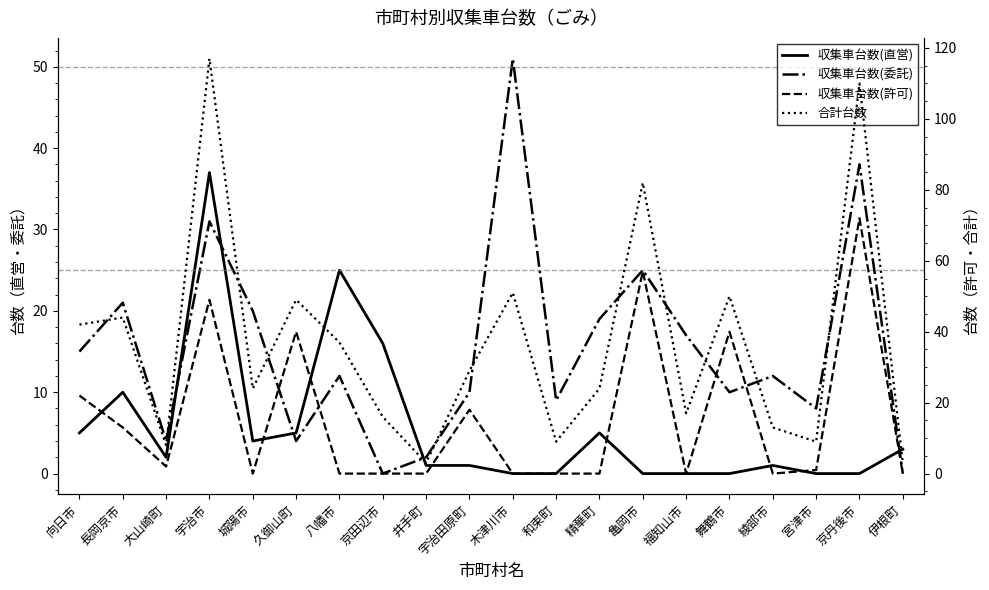

What are all the series names shown in the legend?

収集車台数(直営), 収集車台数(委託), 収集車台数(許可), 合計台数